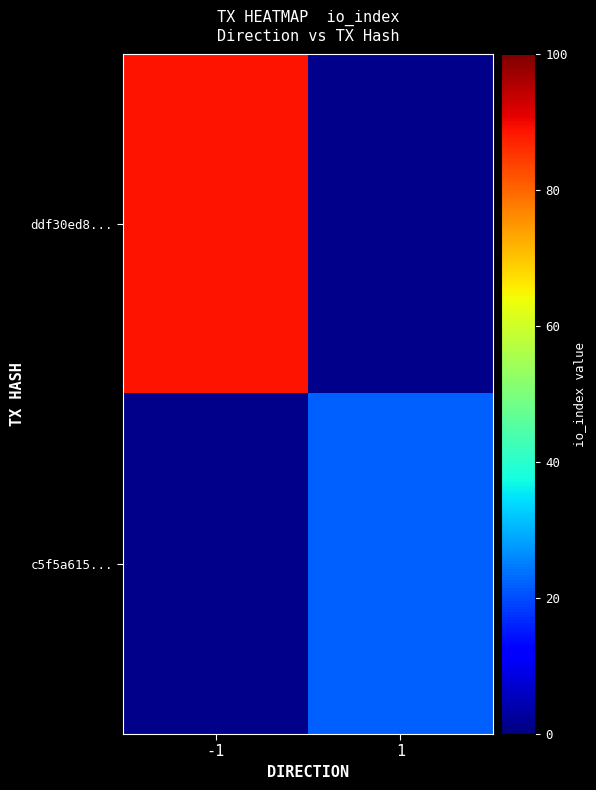

What is the minimum value shown in the chart?

22.0